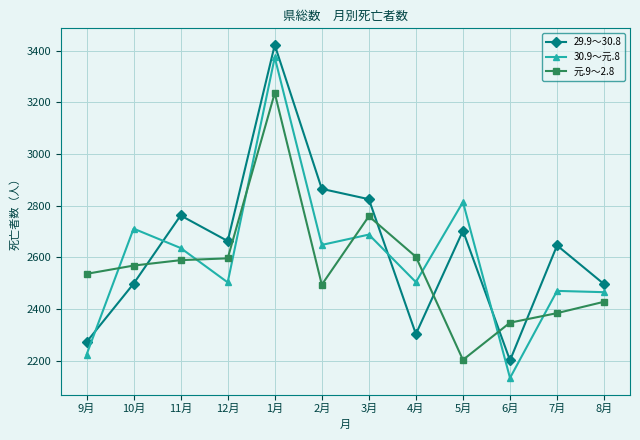

True or false: 元.9～2.8 has a value of 2568 at 10月.

True